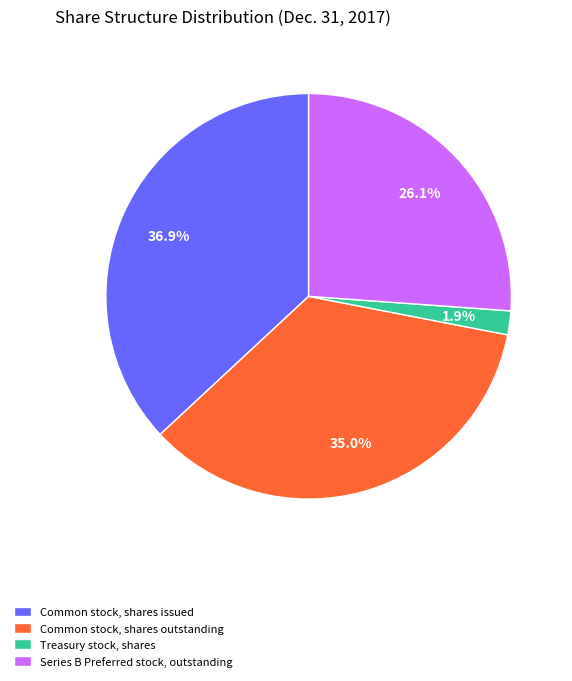

What is the largest slice in the pie chart?

Common stock, shares issued